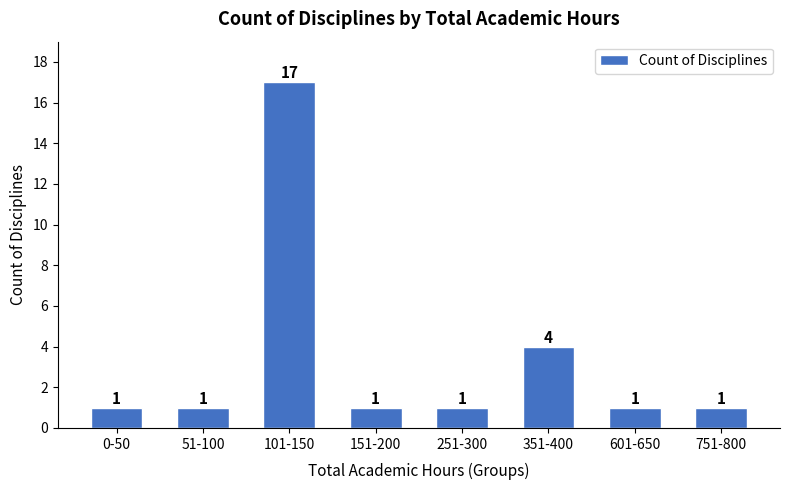

Reading left to right, list all the values displayed in this chart.

0-50=1	51-100=1	101-150=17	151-200=1	251-300=1	351-400=4	601-650=1	751-800=1